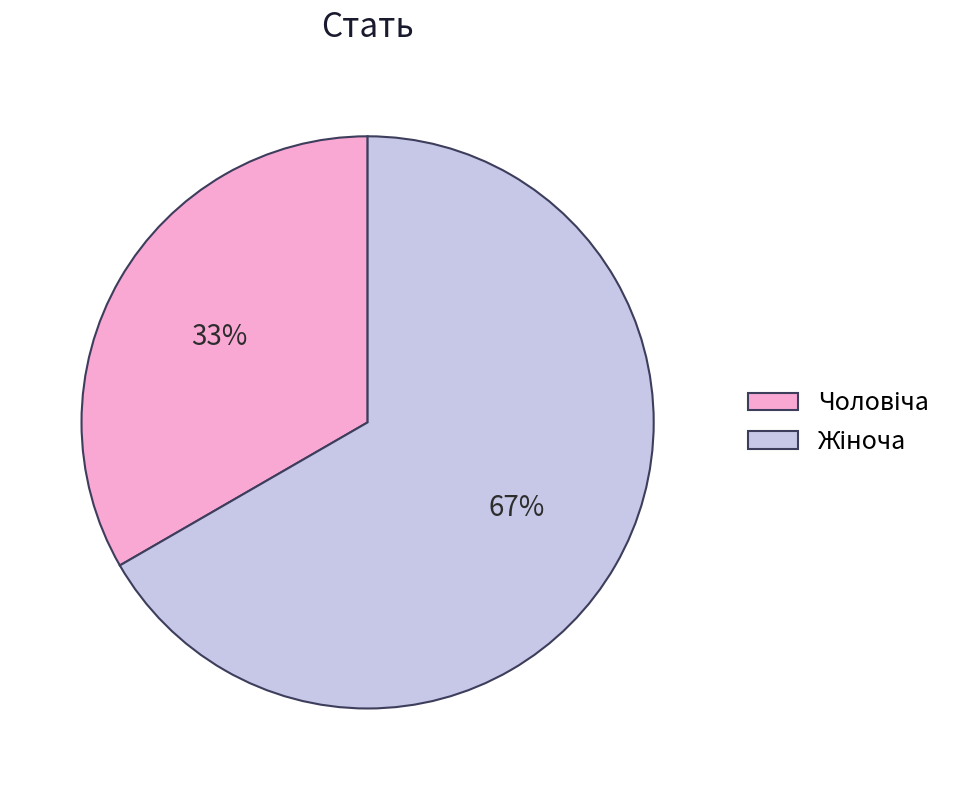

How many segments does this pie chart have?

2